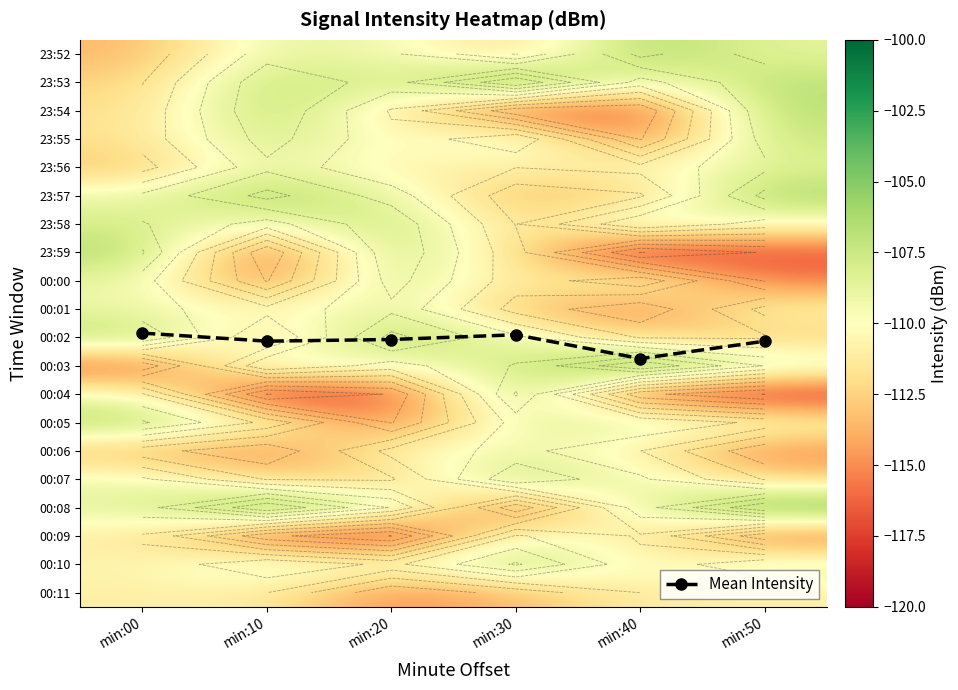

Which label corresponds to the smallest value in the chart?

min:40